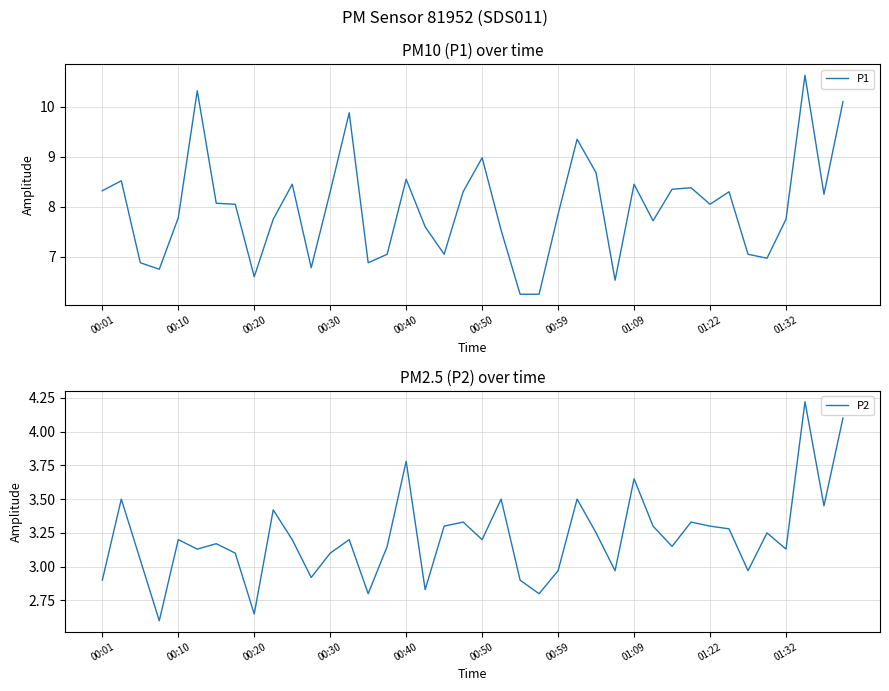

Which series has the widest spread of values?

P1